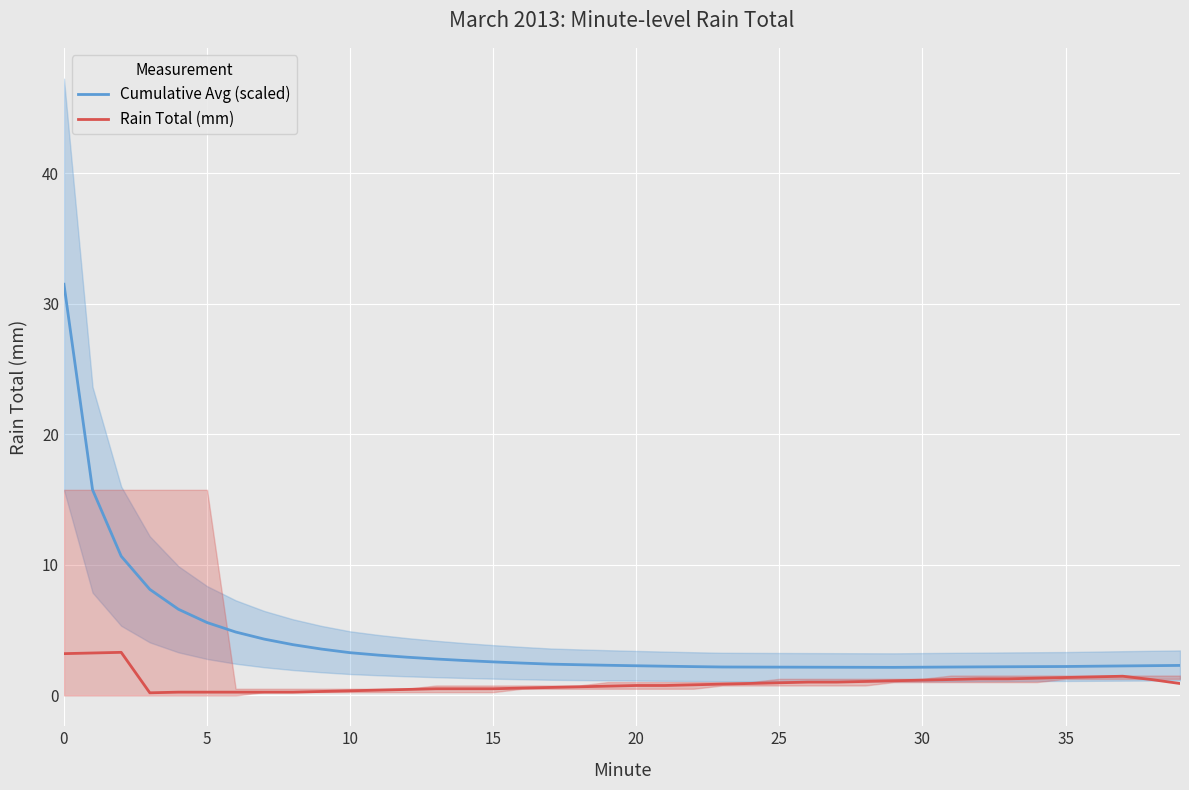

True or false: Cumulative Avg (scaled) has a value of 49.5 at 0.

False